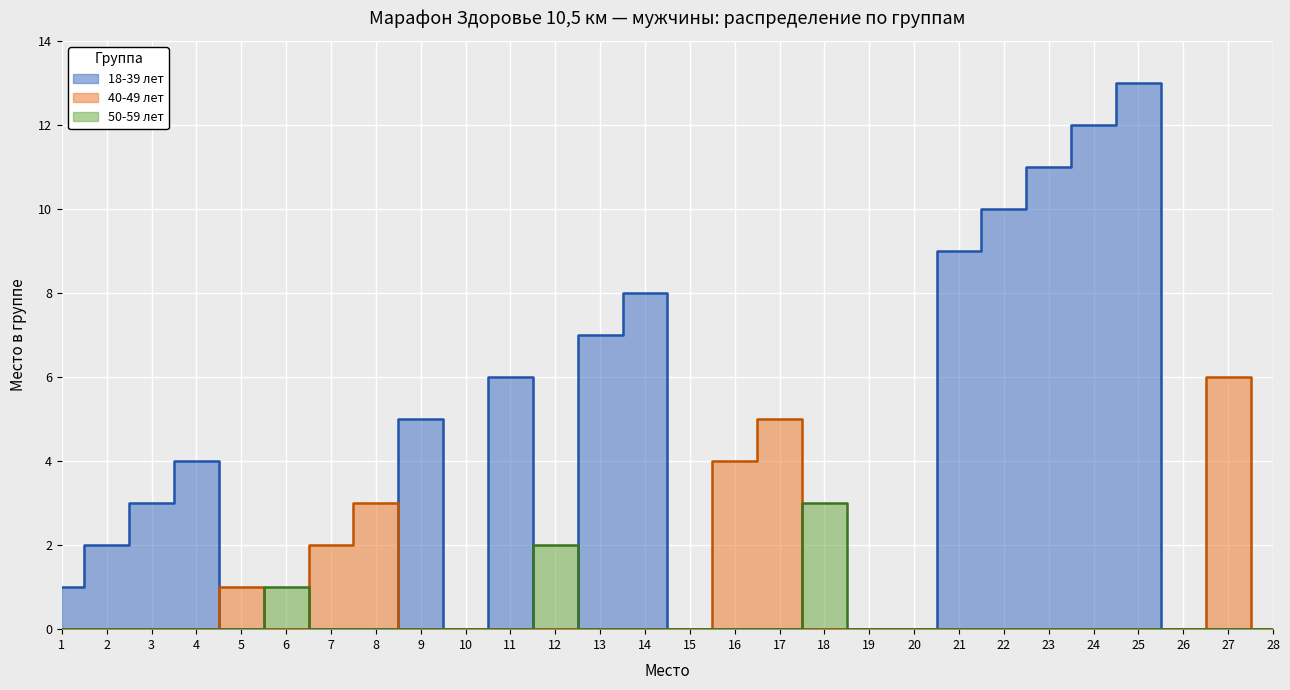

How many lines are shown in the chart?

3